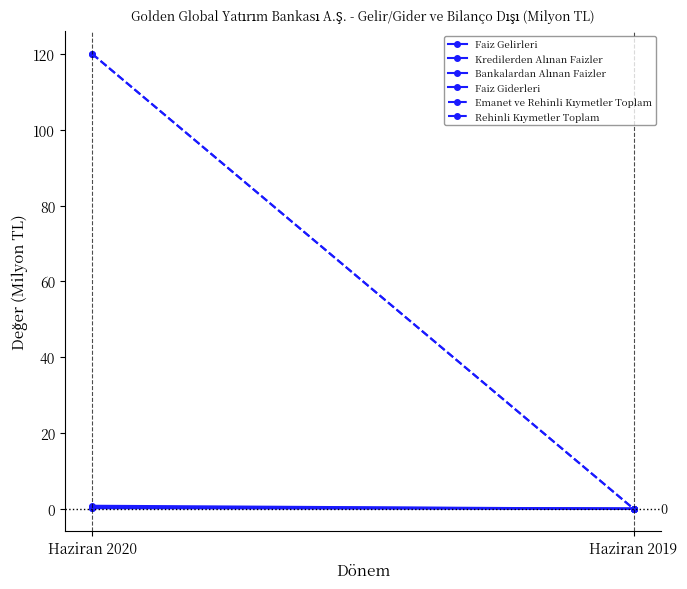

Which has a higher value, Haziran 2020 or Haziran 2019?

Haziran 2020